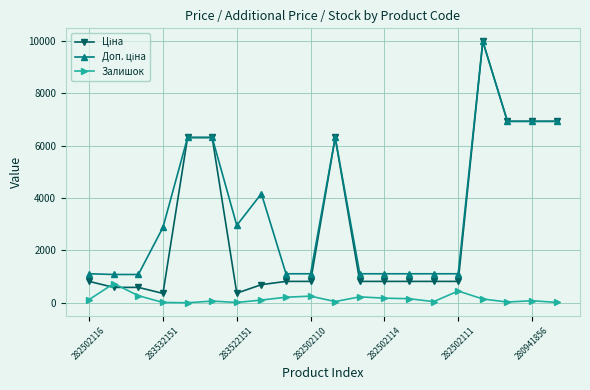

What is the maximum value shown in the chart?

9975.0